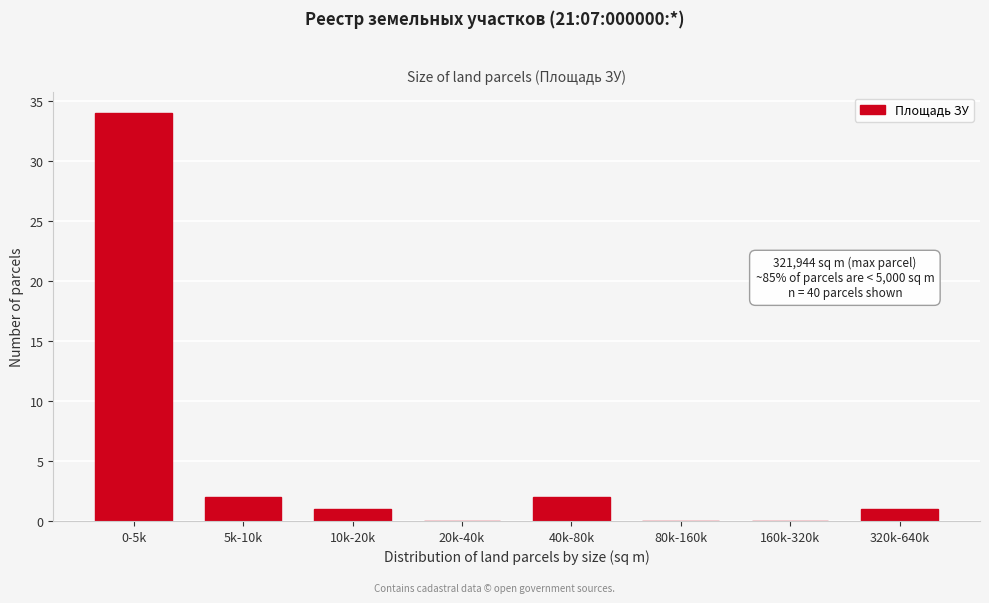

Reading left to right, list all the values displayed in this chart.

0-5k=34	5k-10k=2	10k-20k=1	20k-40k=0	40k-80k=2	80k-160k=0	160k-320k=0	320k-640k=1